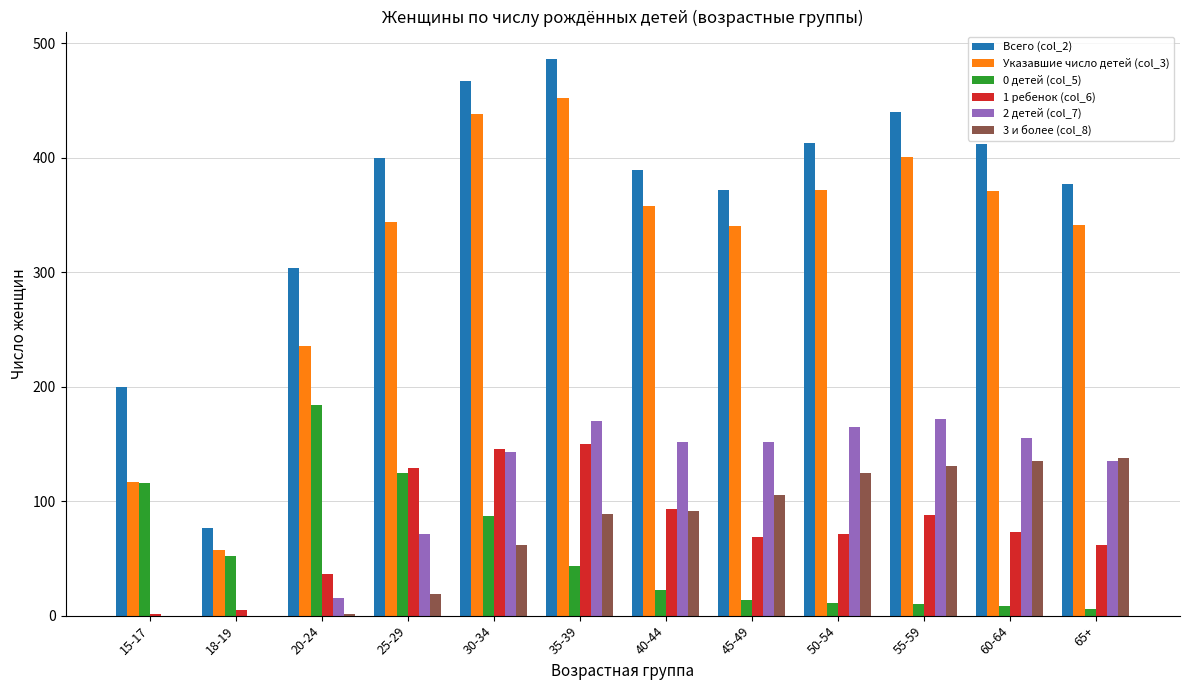

Are the bars grouped side by side (vs. stacked)?

Yes